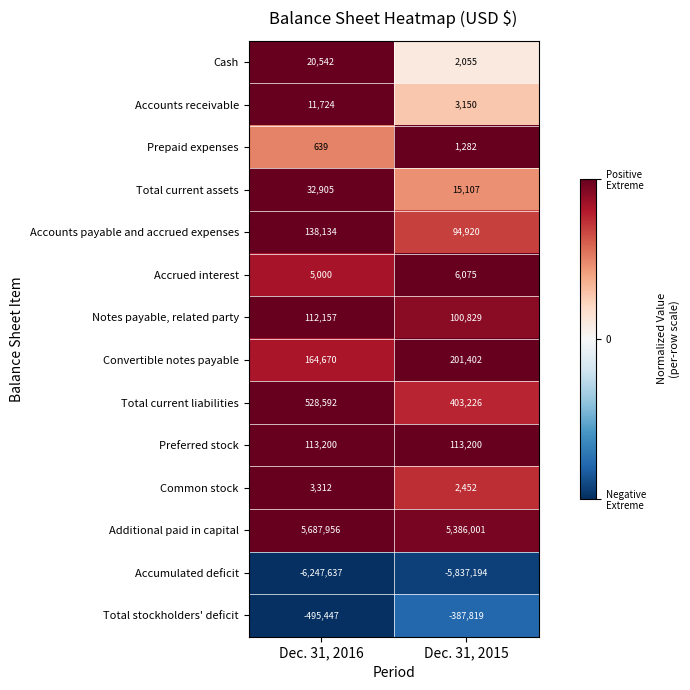

At Dec. 31, 2015, list the series in order from smallest to largest.

Accumulated deficit, Total stockholders' deficit, Prepaid expenses, Cash, Common stock, Accounts receivable, Accrued interest, Total current assets, Accounts payable and accrued expenses, Notes payable, related party, Preferred stock, Convertible notes payable, Total current liabilities, Additional paid in capital